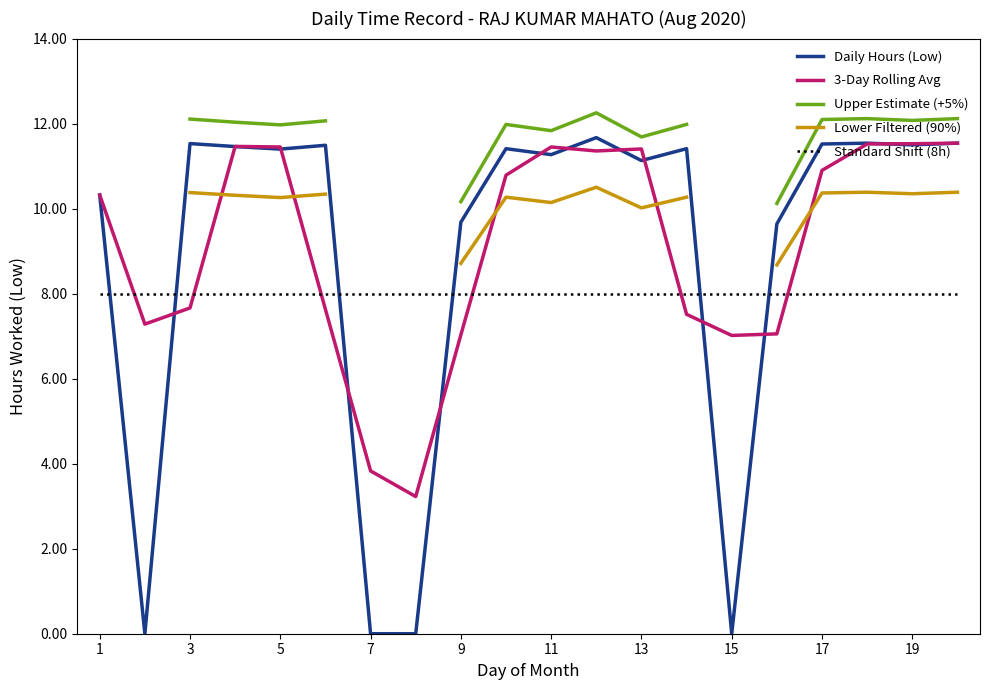

Is it true that 3-Day Rolling Avg equals 6.3 at 19?

False